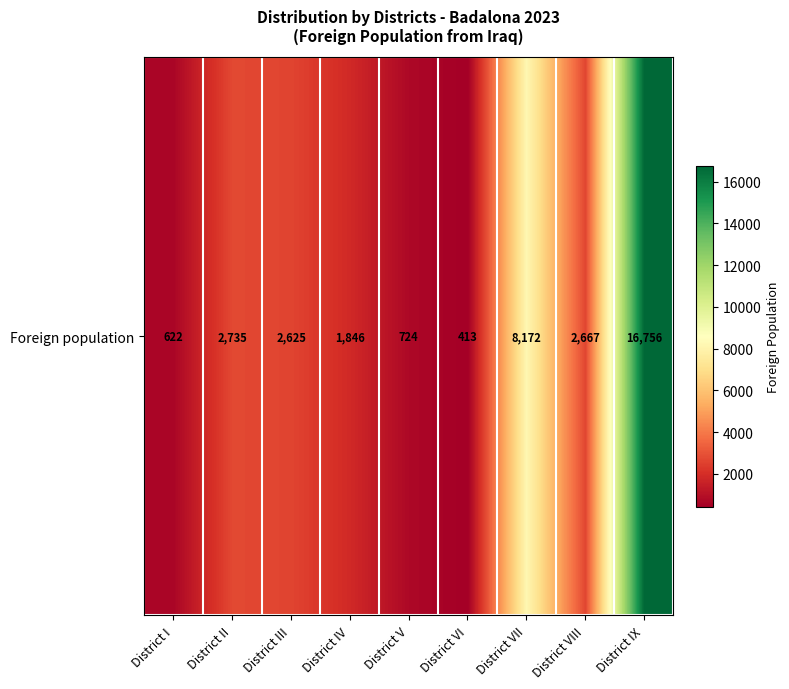

Rank the categories by value from lowest to highest.

District VI, District I, District V, District IV, District III, District VIII, District II, District VII, District IX